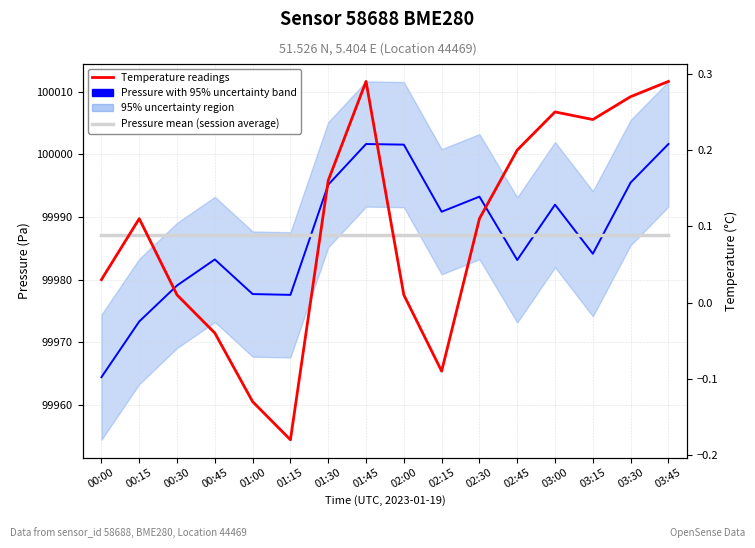

Is the value of Pressure with 95% uncertainty band at 02:00 greater than the value of Pressure mean (session average) at 01:45?

Yes